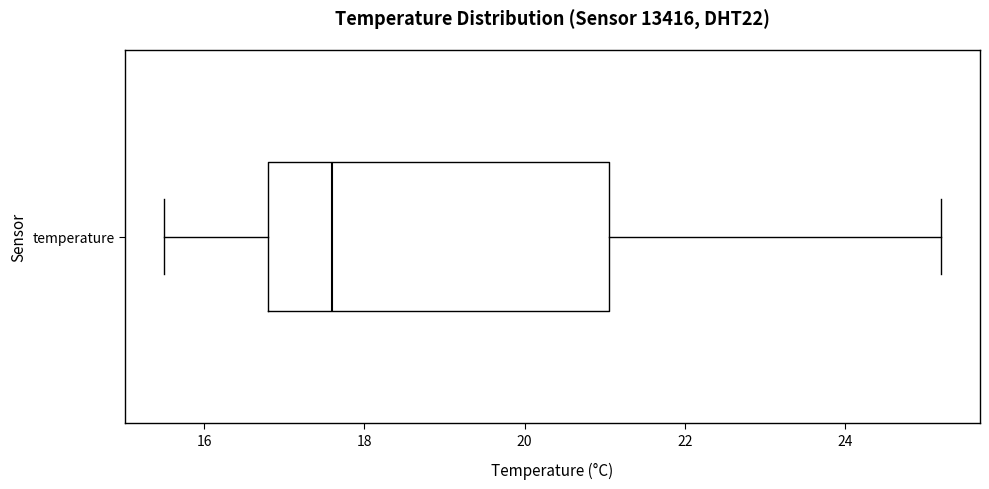

Where is the left edge of the box for temperature on the x-axis? The values are not printed on the chart, so give them approximately, as read against the axis.

16.8